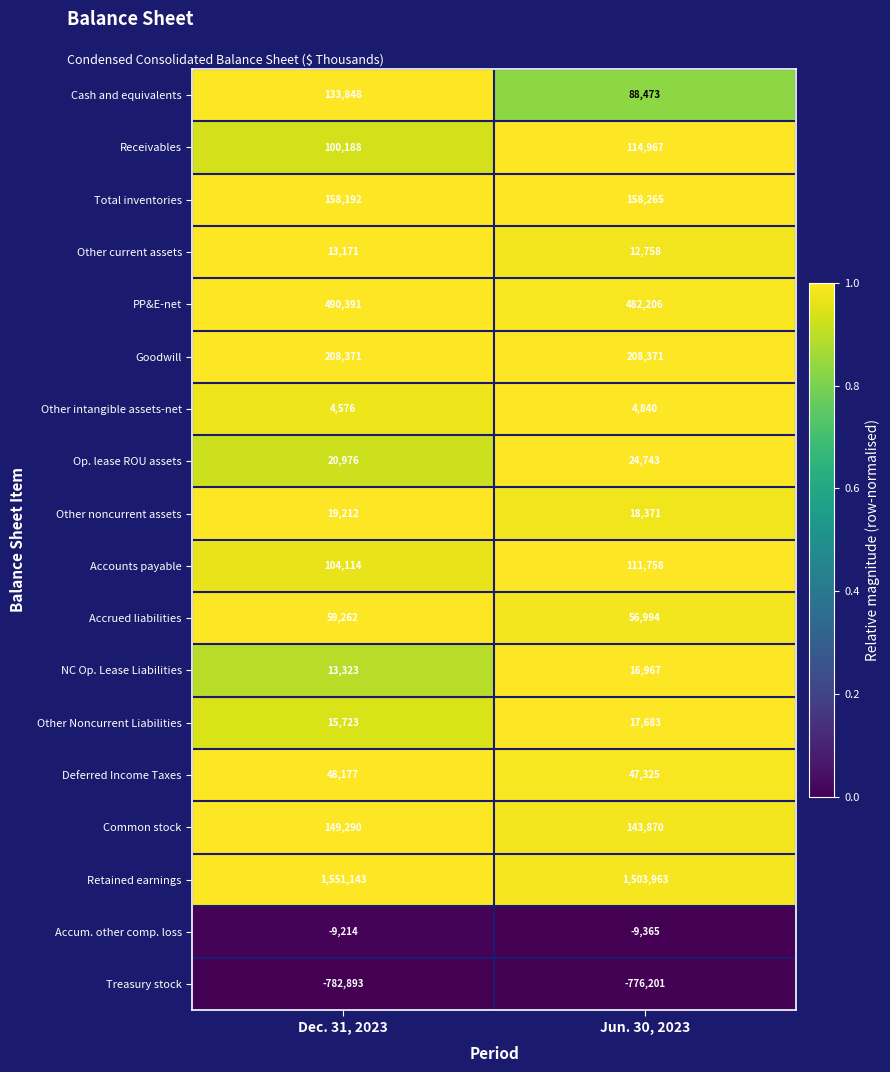

Which series has the largest total across all categories?

Retained earnings